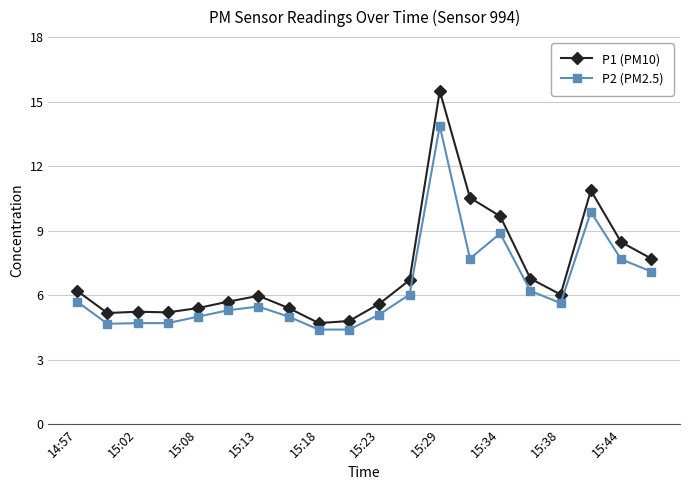

True or false: P1 (PM10) and P2 (PM2.5) intersect in this chart.

False